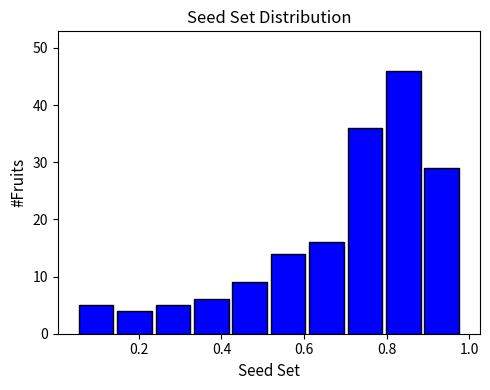

Reading left to right, transcribe this chart: for each bar, give the range it covers on the x-axis and its height. Neither the bar edges nor the heights are printed on the chart, so give them approximately, as read against the axes.

0.06 to 0.14: 5
0.14 to 0.24: 4
0.24 to 0.32: 5
0.32 to 0.42: 6
0.42 to 0.52: 9
0.52 to 0.60: 14
0.60 to 0.70: 16
0.70 to 0.80: 36
0.80 to 0.88: 46
0.88 to 0.98: 29